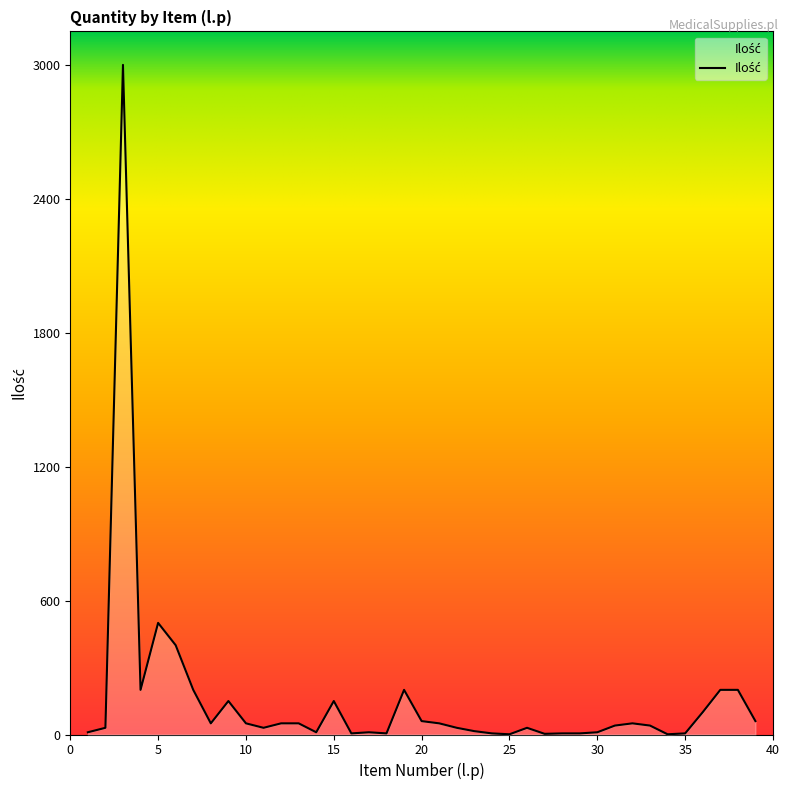

What is the average value?

154